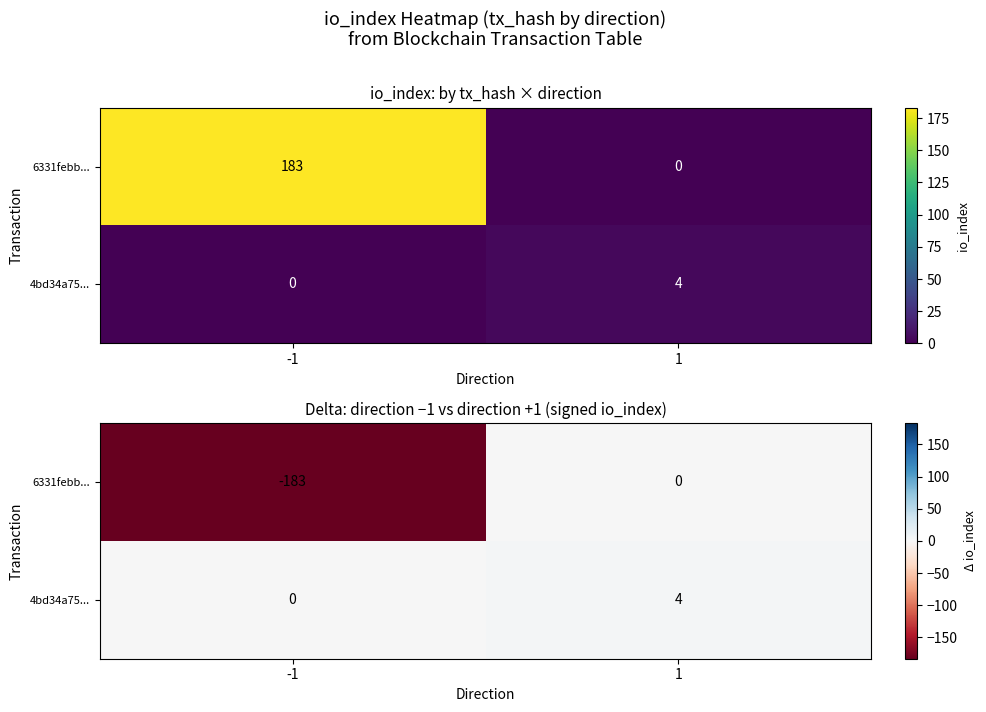

Count the number of categories in the chart.

2